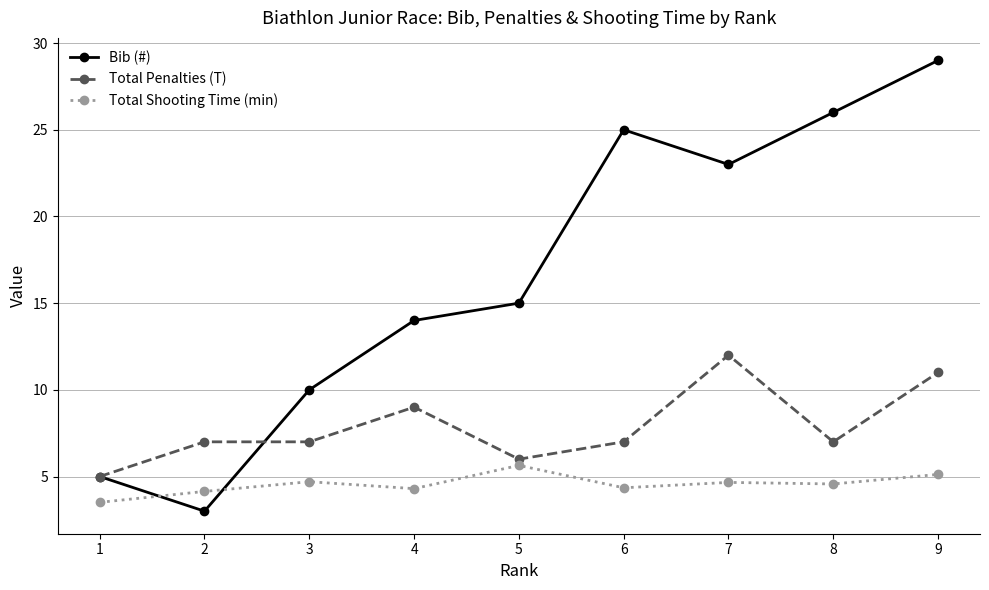

In Bib (#), how many points are lower than both neighbors (excluding endpoints)?

2